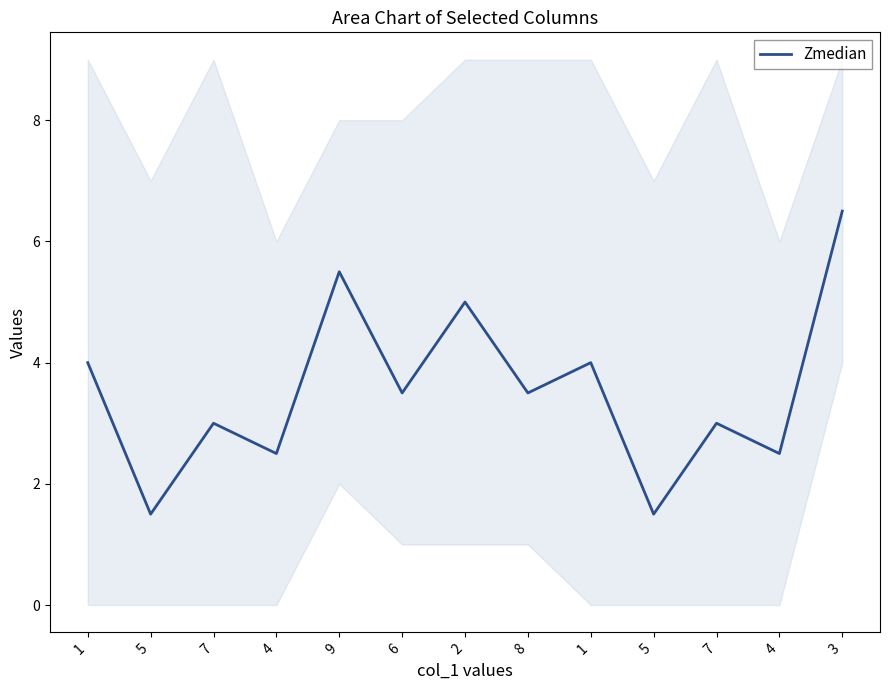

What is the greatest value displayed?

6.5